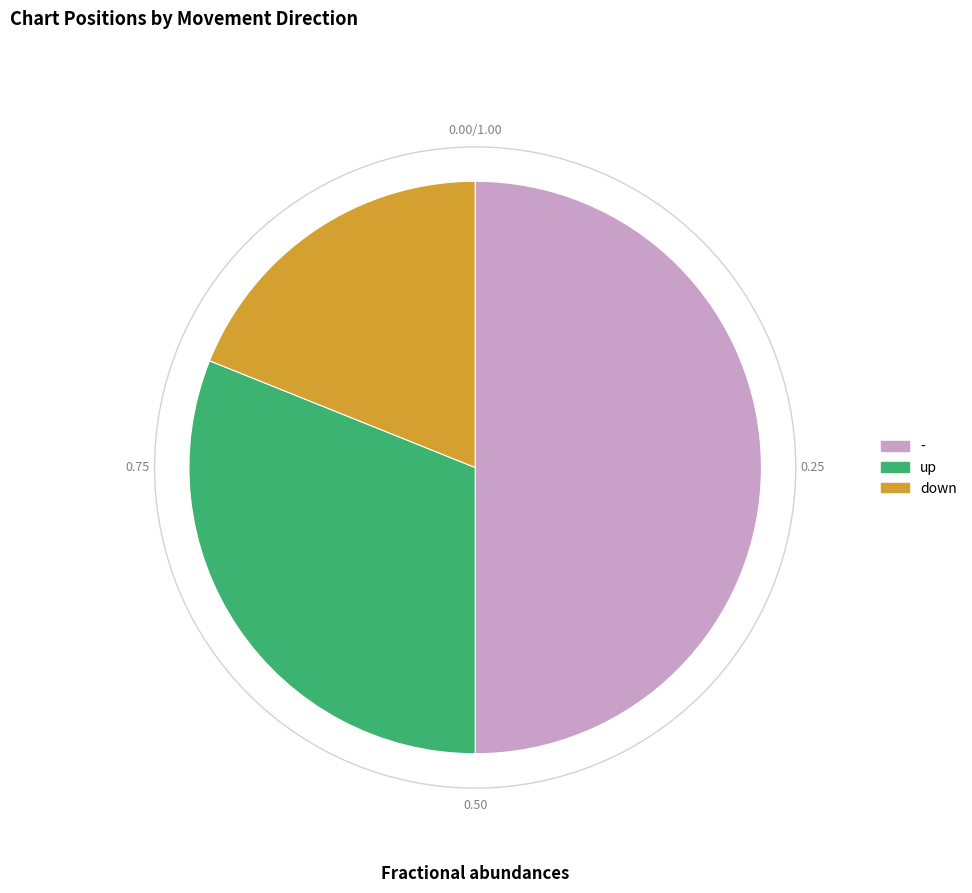

Which has a higher value, - or up?

-